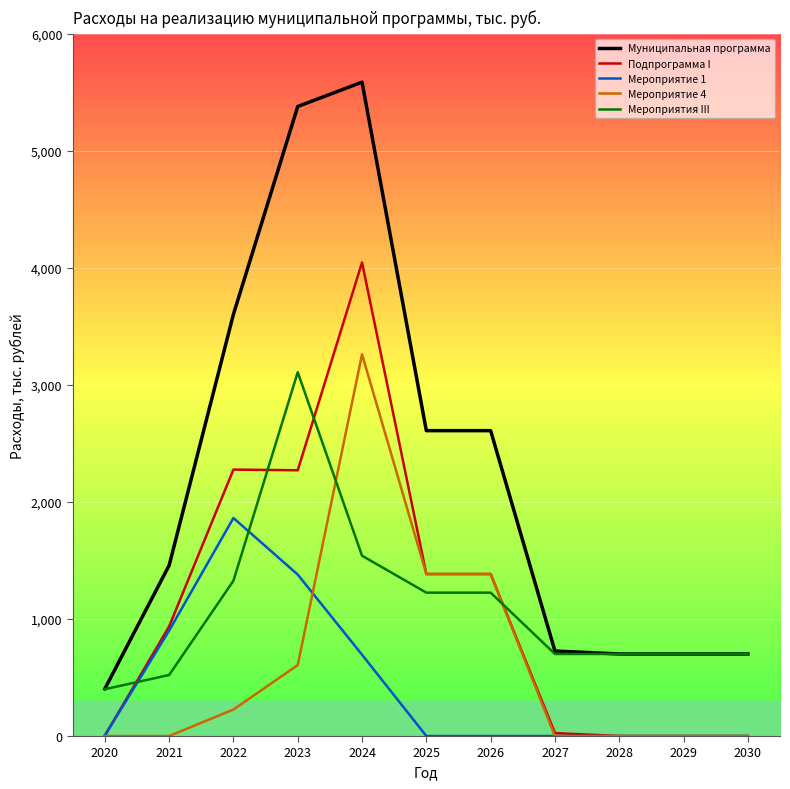

How many values in the Подпрограмма I series exceed 936?

6